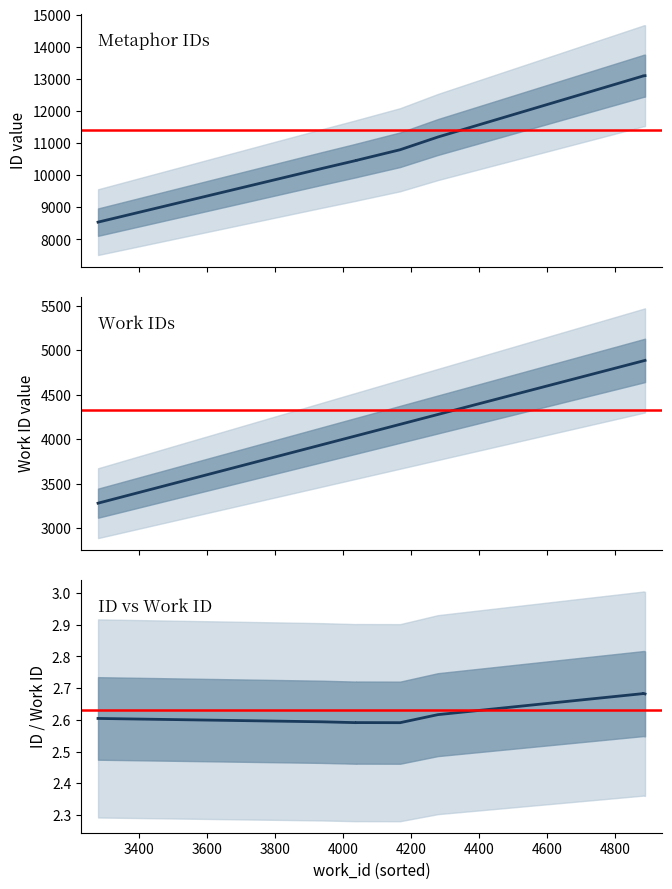

Count the number of categories in the chart.

10